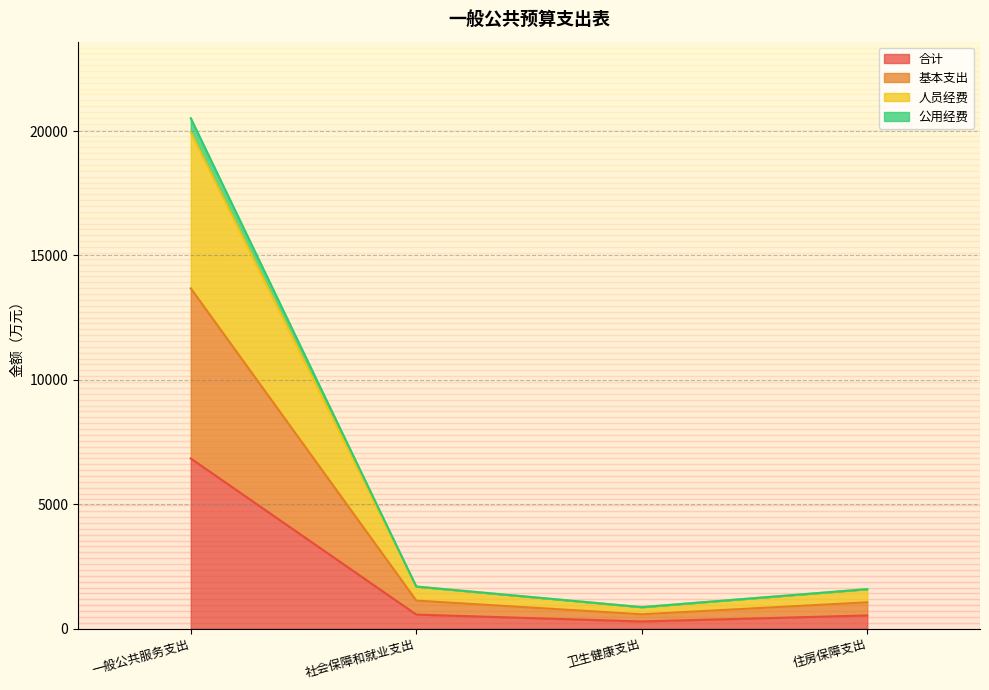

At which category is the sum across all series the highest?

一般公共服务支出